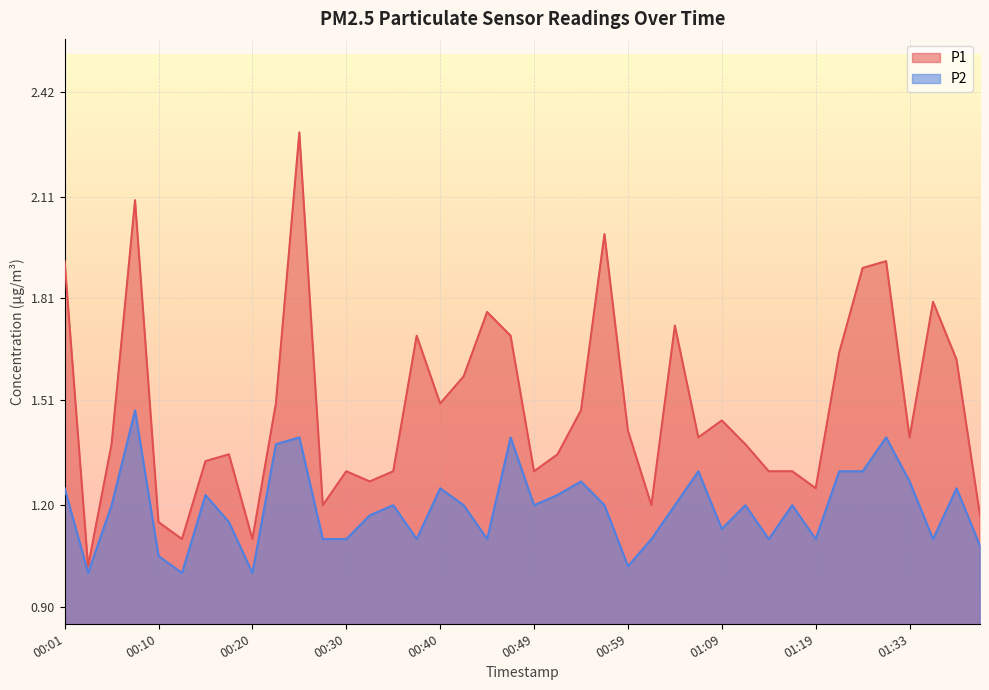

What is the average value of the P2 series?

1.2